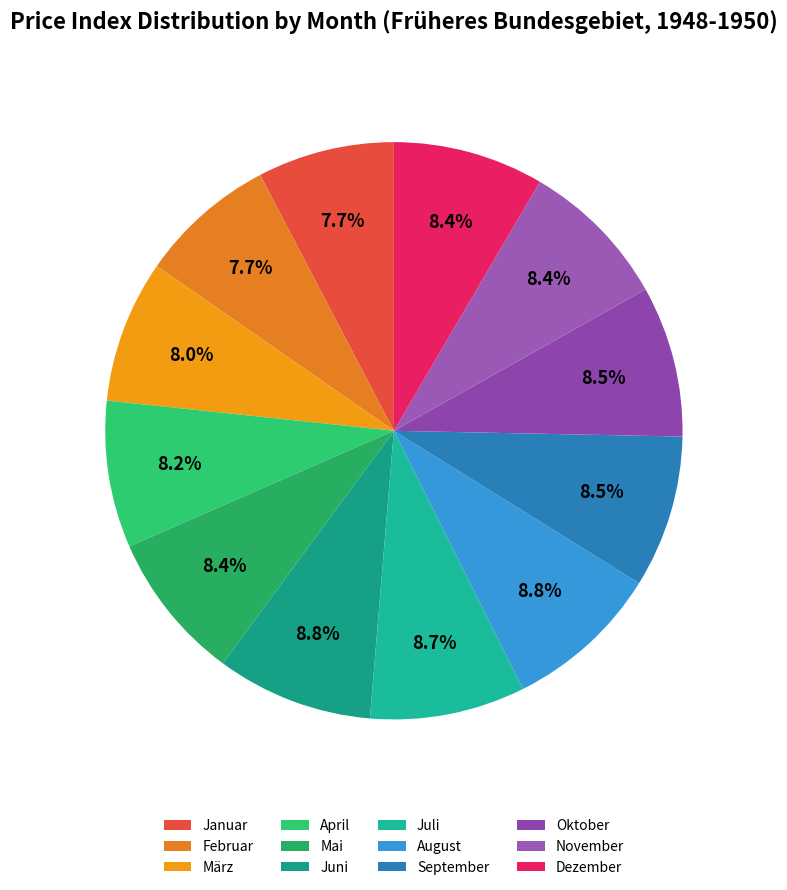

To the nearest percent, what percentage of the pie is Januar?

8%